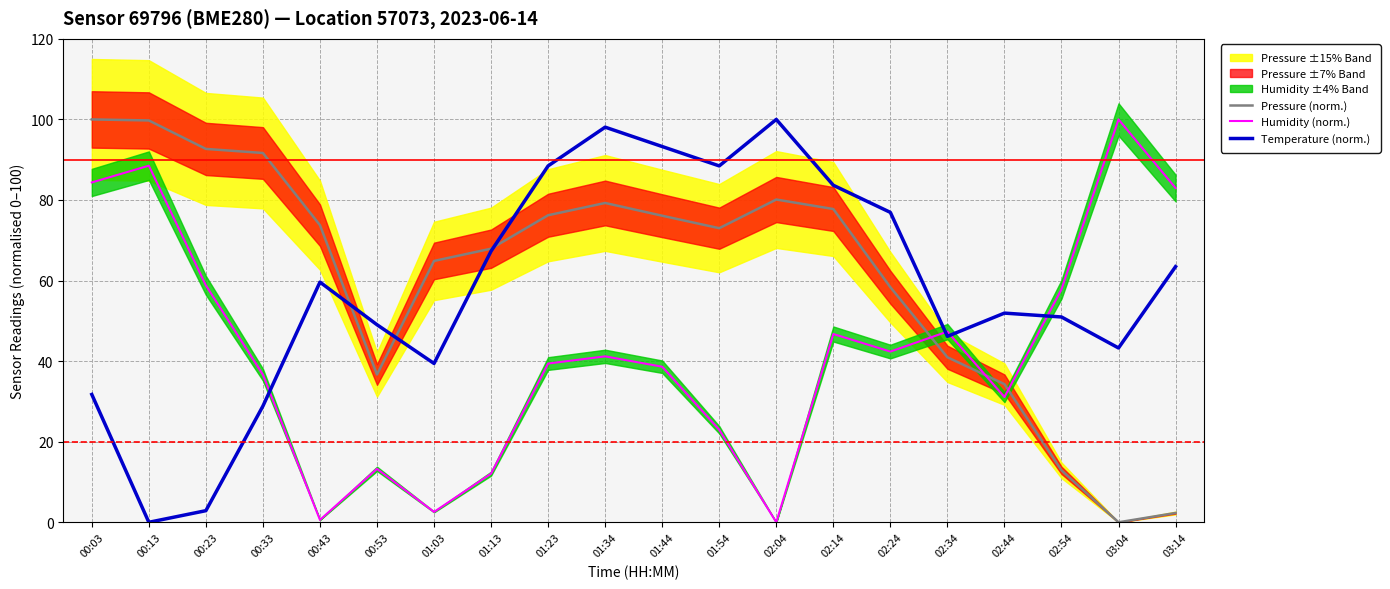

What is the value of the Humidity (norm.) point at the 5th from the left?

0.6